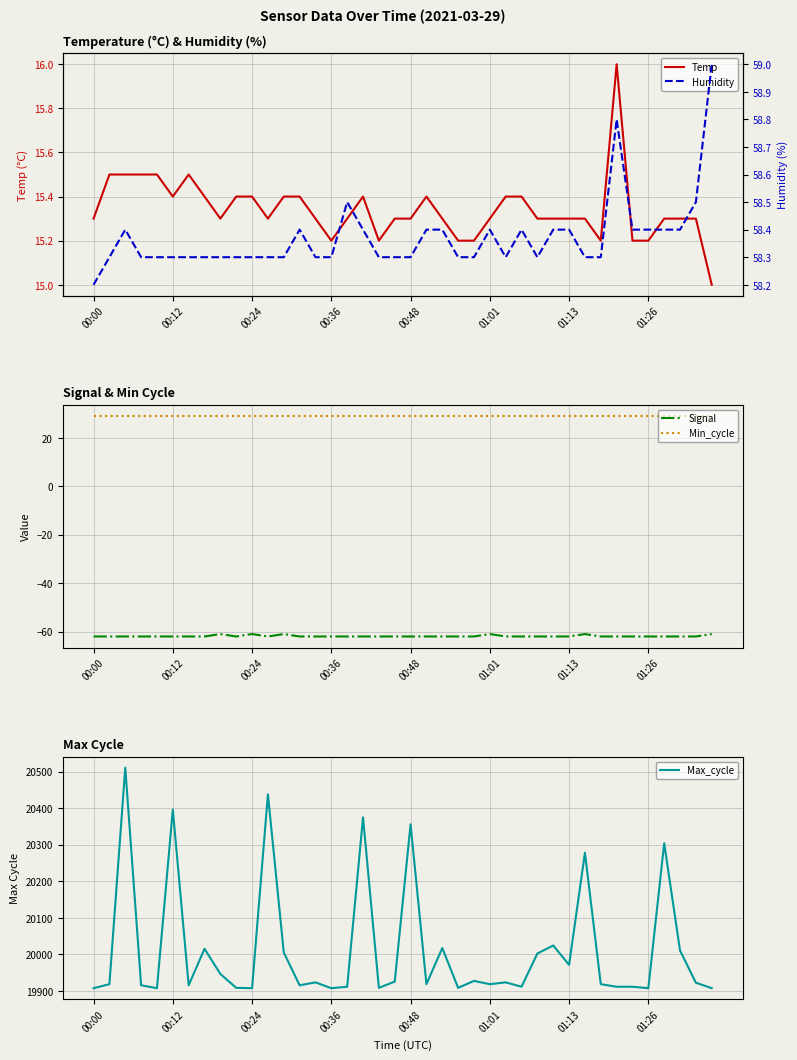

At how many categories does at least one series exceed 6296?

40